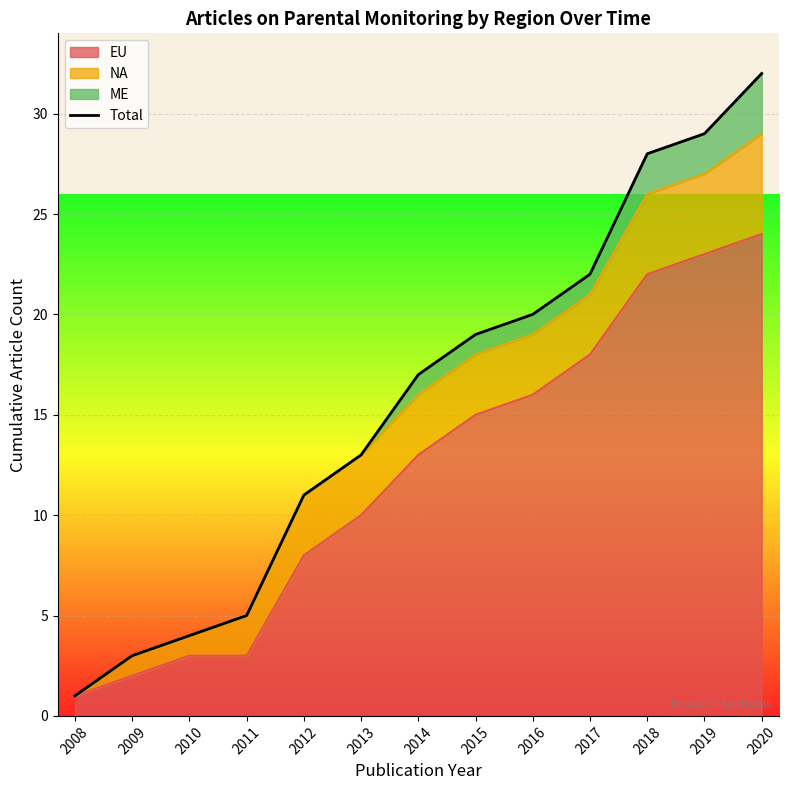

Reading left to right, what are all the values shown in this chart?

2008=1	2009=3	2010=4	2011=5	2012=11	2013=13	2014=17	2015=19	2016=20	2017=22	2018=28	2019=29	2020=32